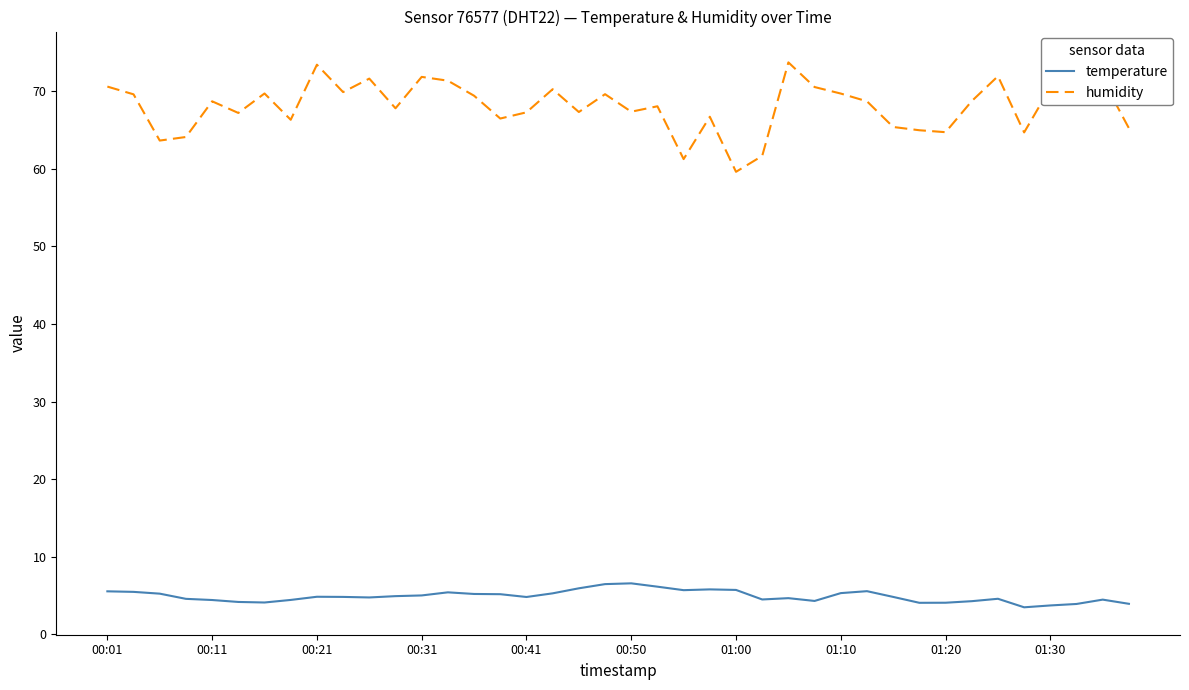

The temperature series shows 4.4 at 00:11. True or false?

True